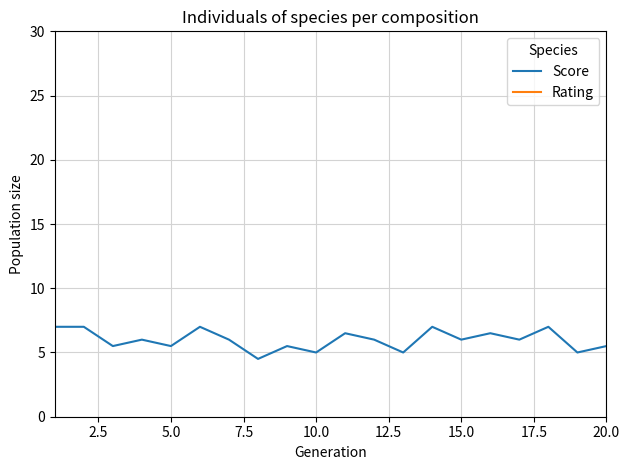

What is the maximum value for Score?

7.0